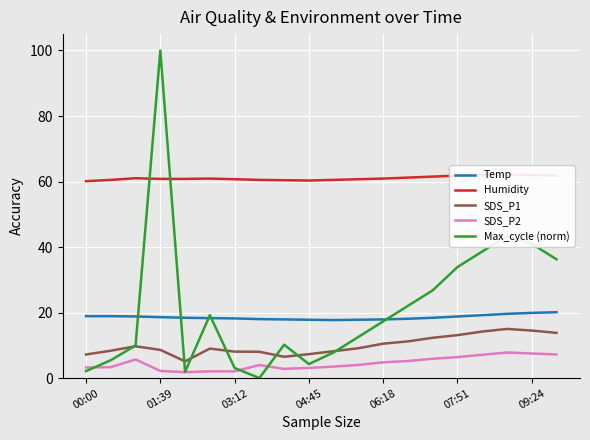

Which series has the largest total across all categories?

Humidity